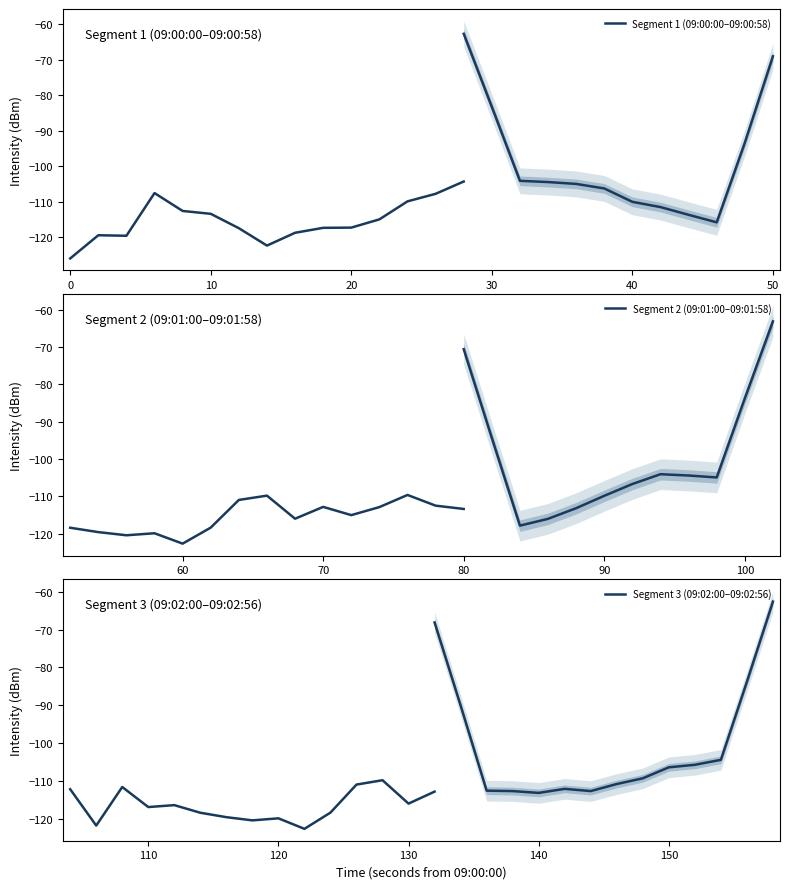

Rank the series by their average value, from lowest to highest.

Segment 3 (09:02:00–09:02:56), Segment 2 (09:01:00–09:01:58), Segment 1 (09:00:00–09:00:58)